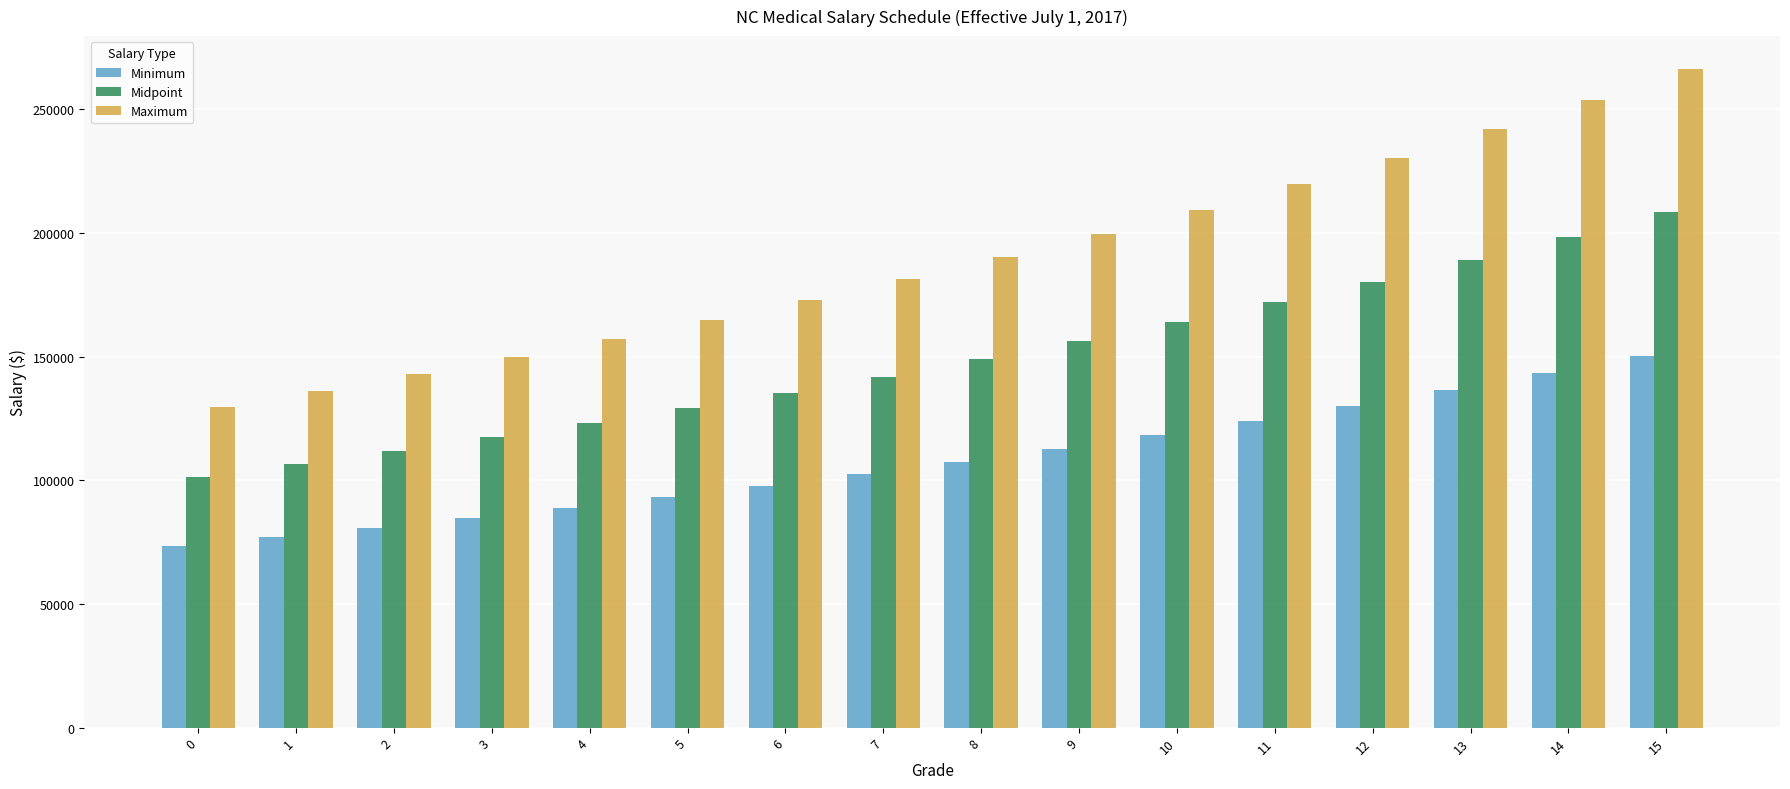

True or false: Minimum has a value of 73338.4 at 0.

True